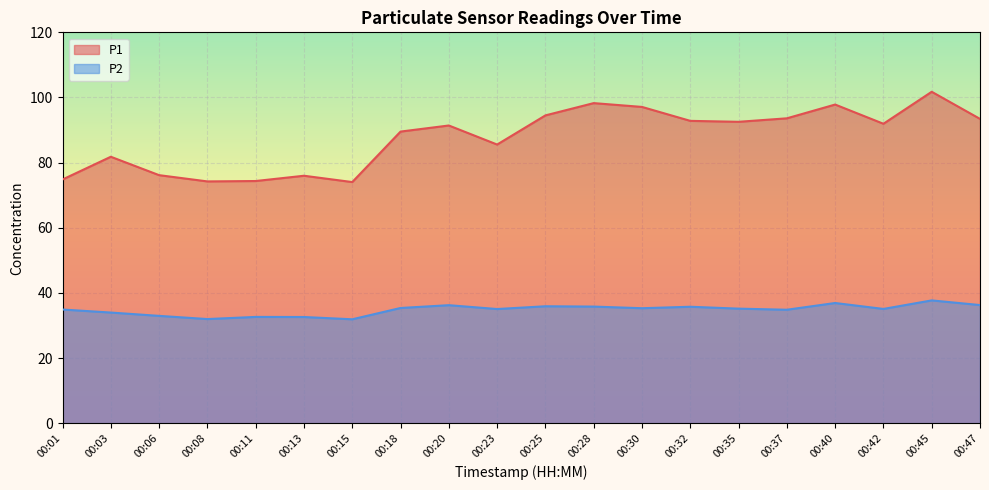

How many lines are shown in the chart?

2